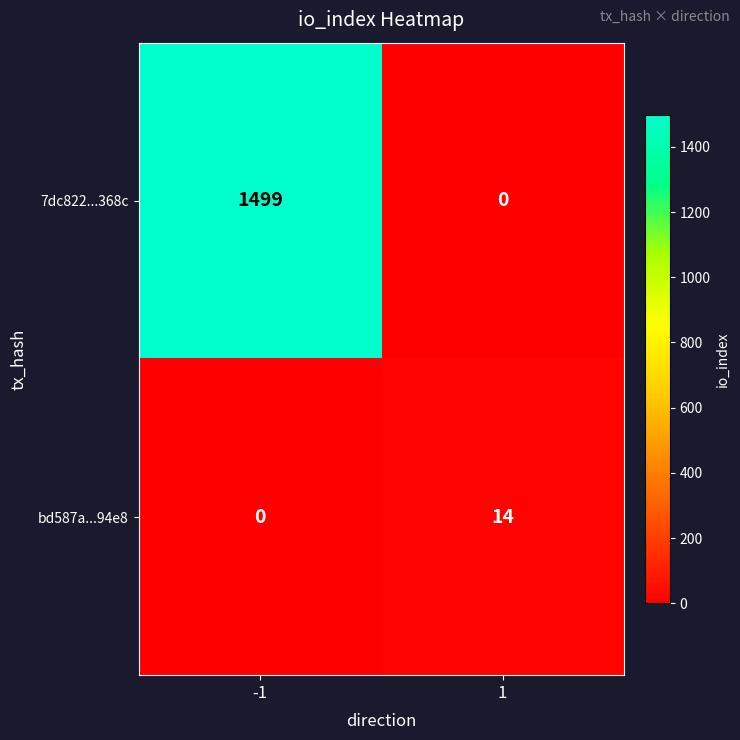

Reading left to right, transcribe all the data shown in this chart.

7dc822...368c: 1499	0
bd587a...94e8: 0	14